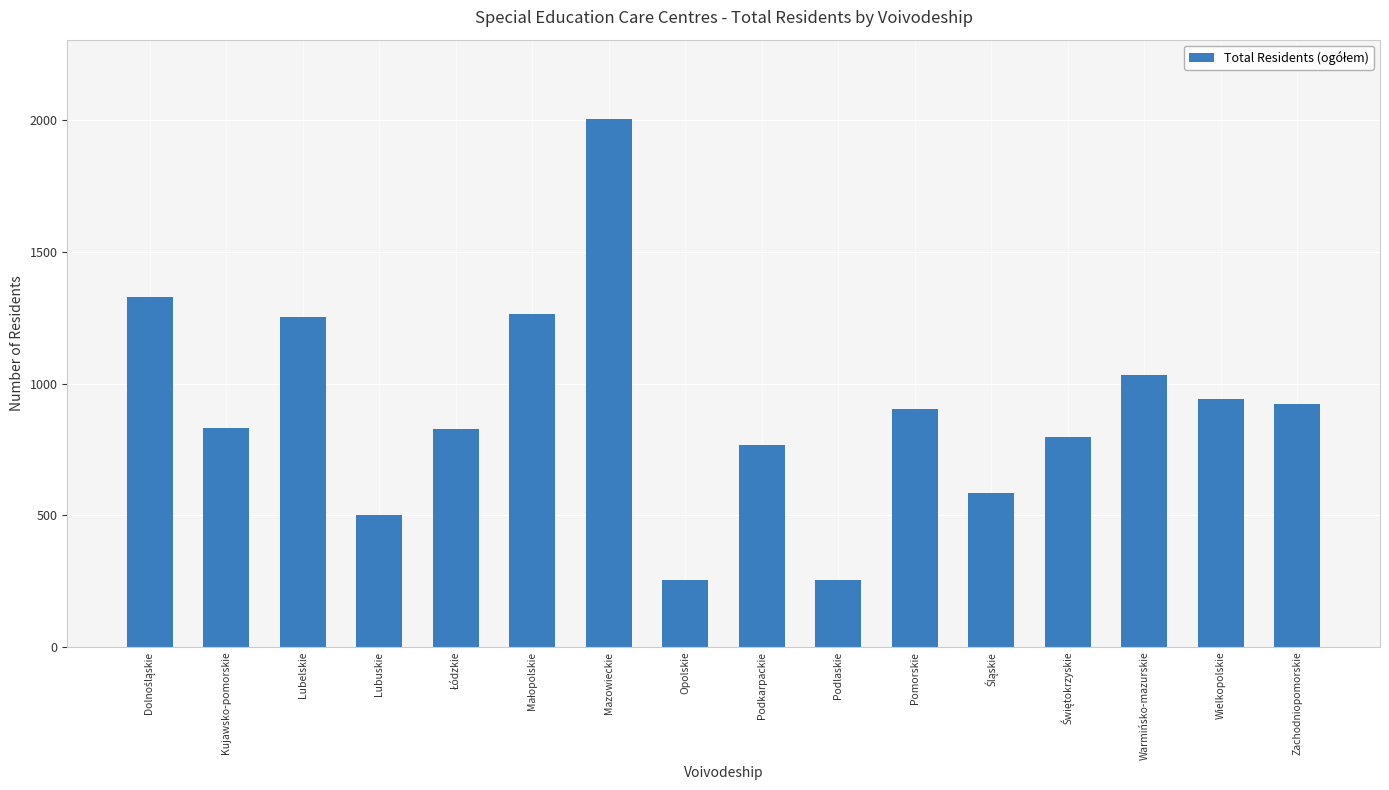

What is the value of the 6th bar from the left?

1263